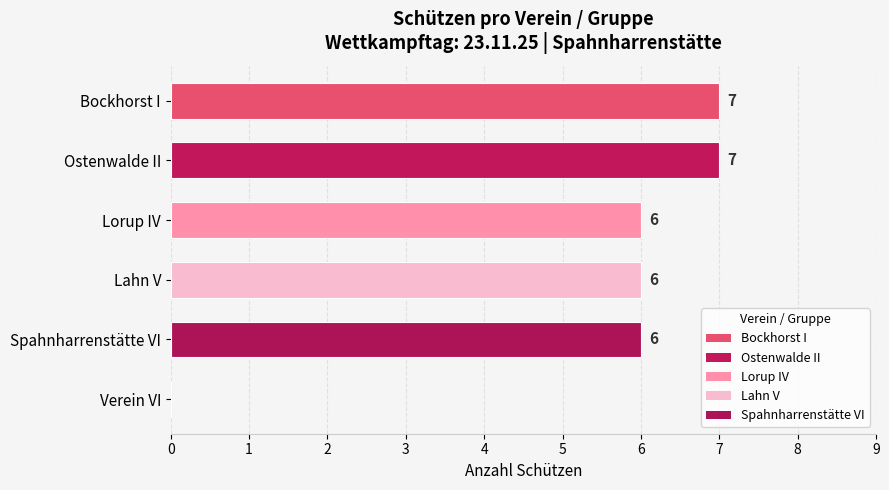

What is the sum of the values at Lorup IV and Spahnharrenstätte VI?

12